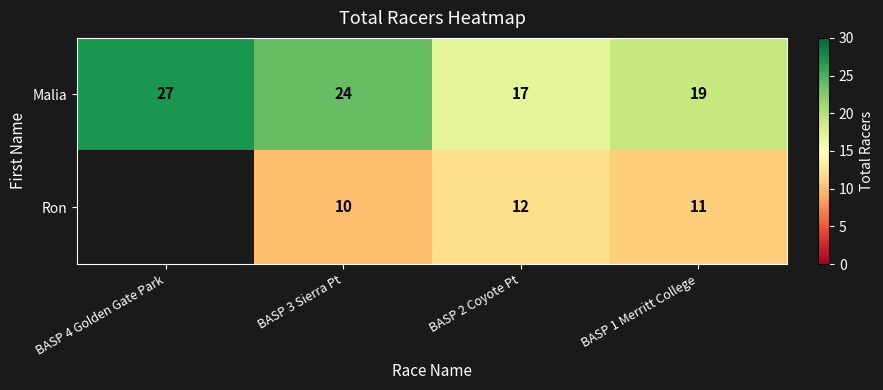

The value of Malia at BASP 1 Merritt College is 9. True or false?

False